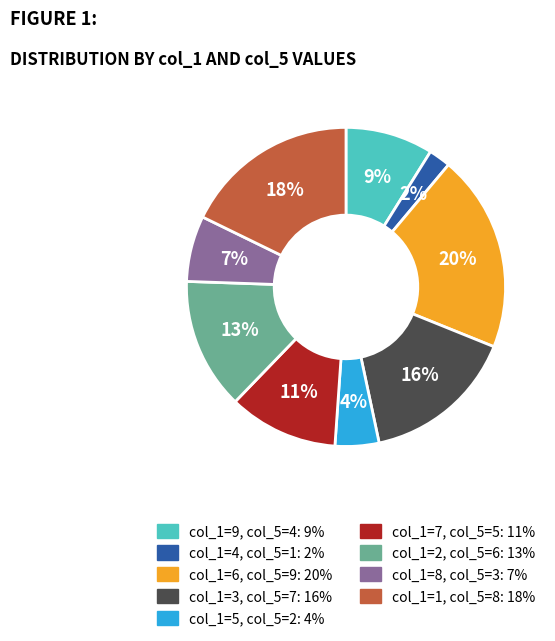

Count the number of slices in the pie.

9